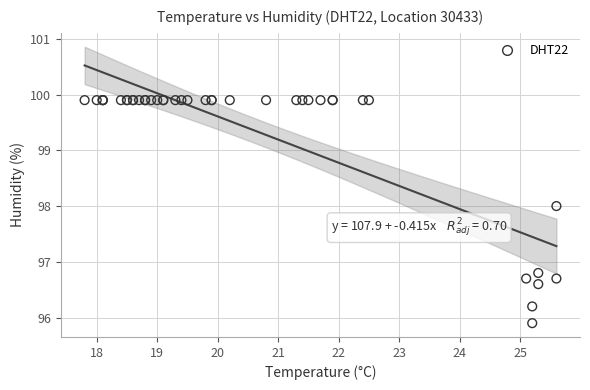

What Y value in the scatter plot is closest to 97?

96.8